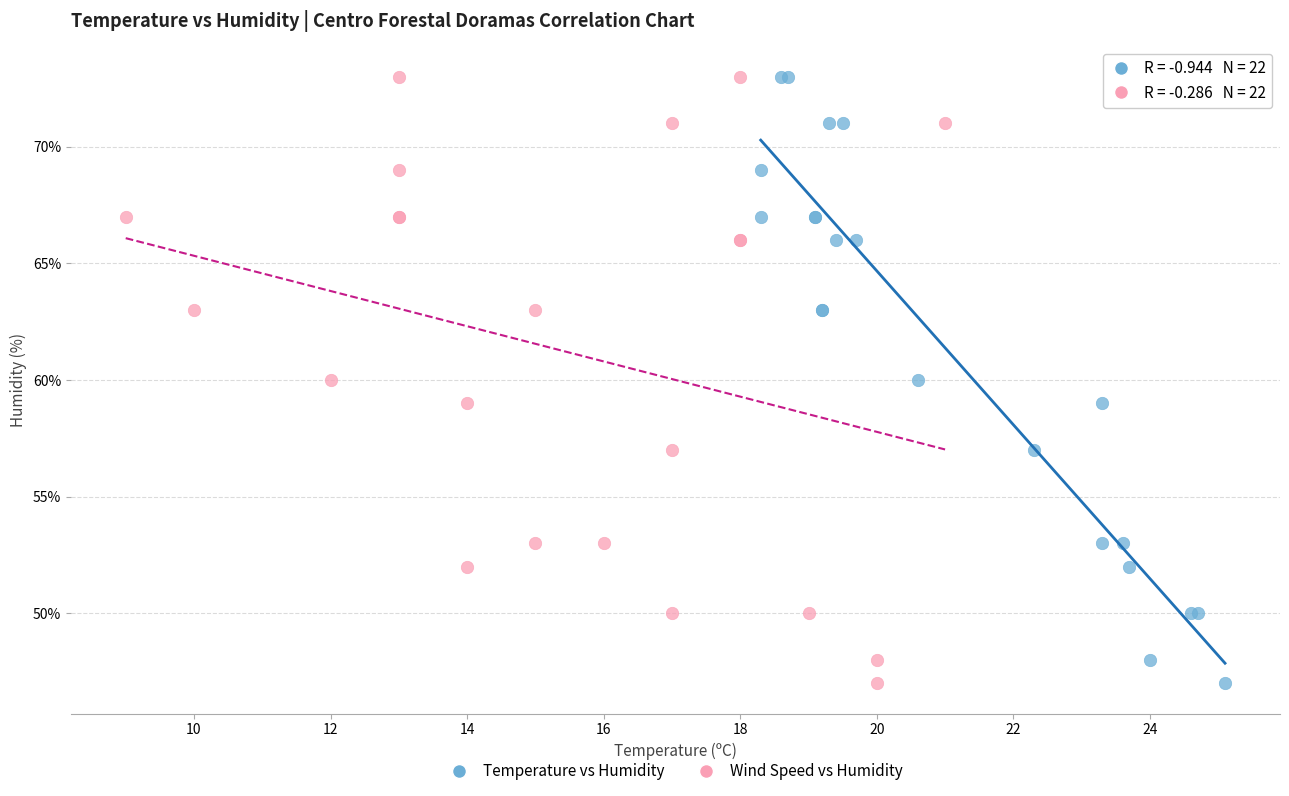

What are all the series names shown in the legend?

Temperature vs Humidity, Wind Speed vs Humidity